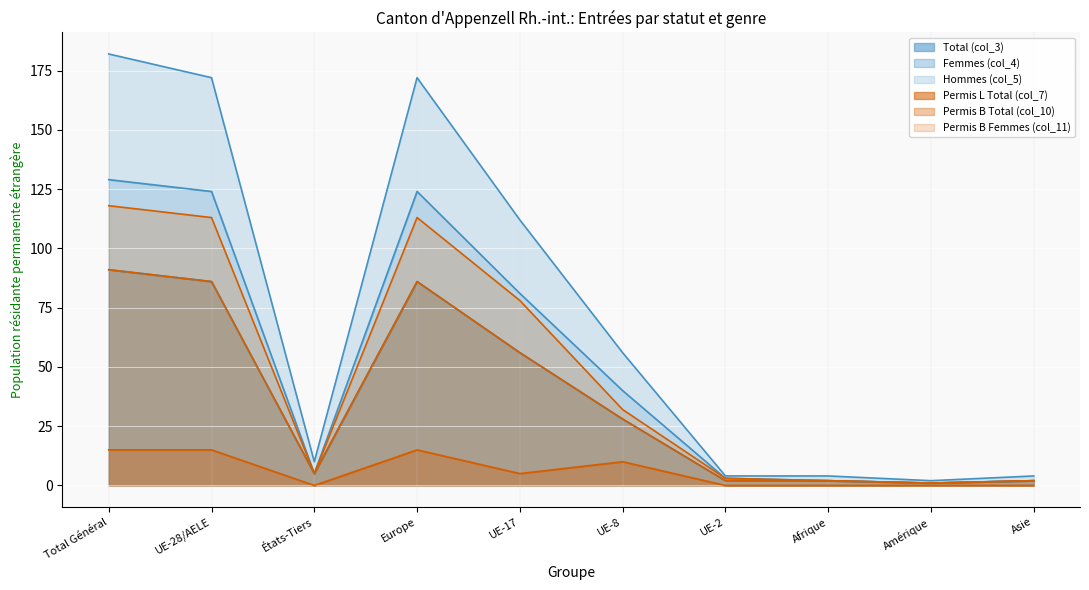

What is the label of the 6th point from the left?

UE-8